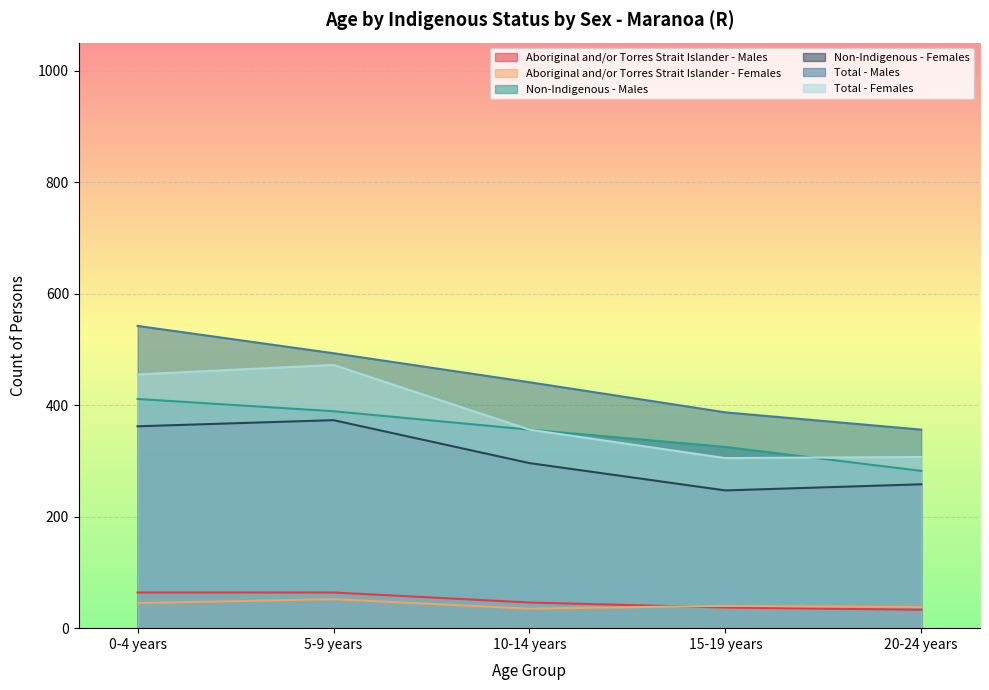

What value does the Total - Females series have at 5-9 years, to the nearest 50?

450